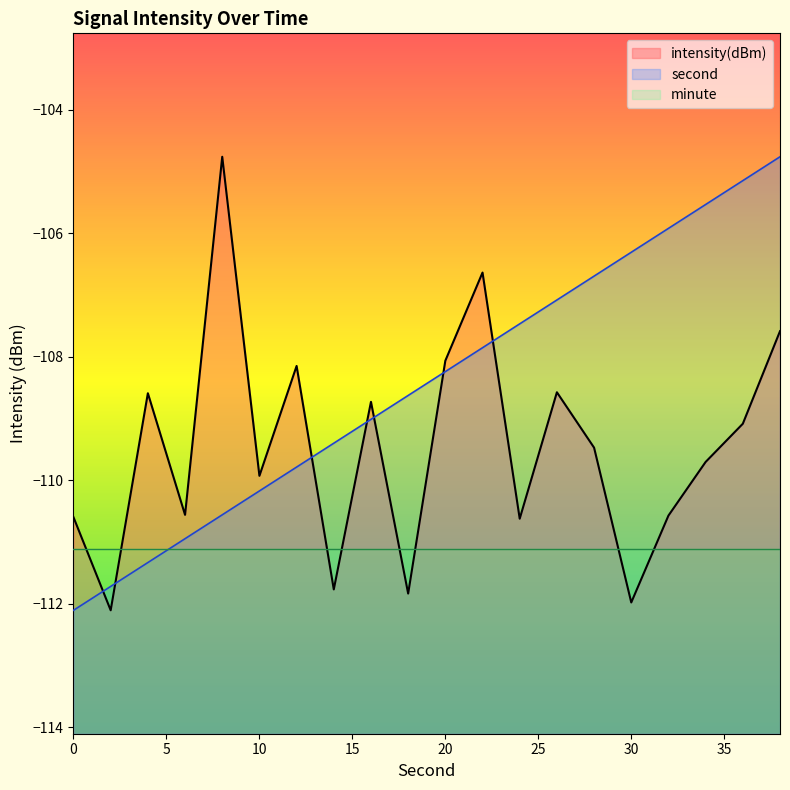

What is the minimum value shown in the chart?

-112.1